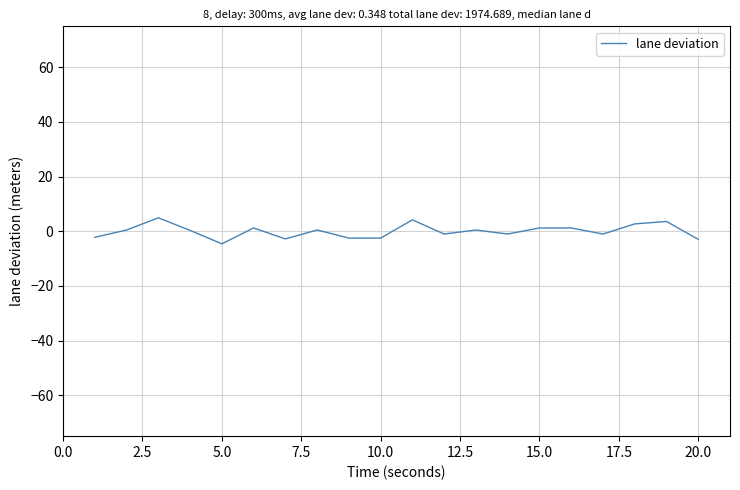

What is the minimum value shown in the chart?

-4.6